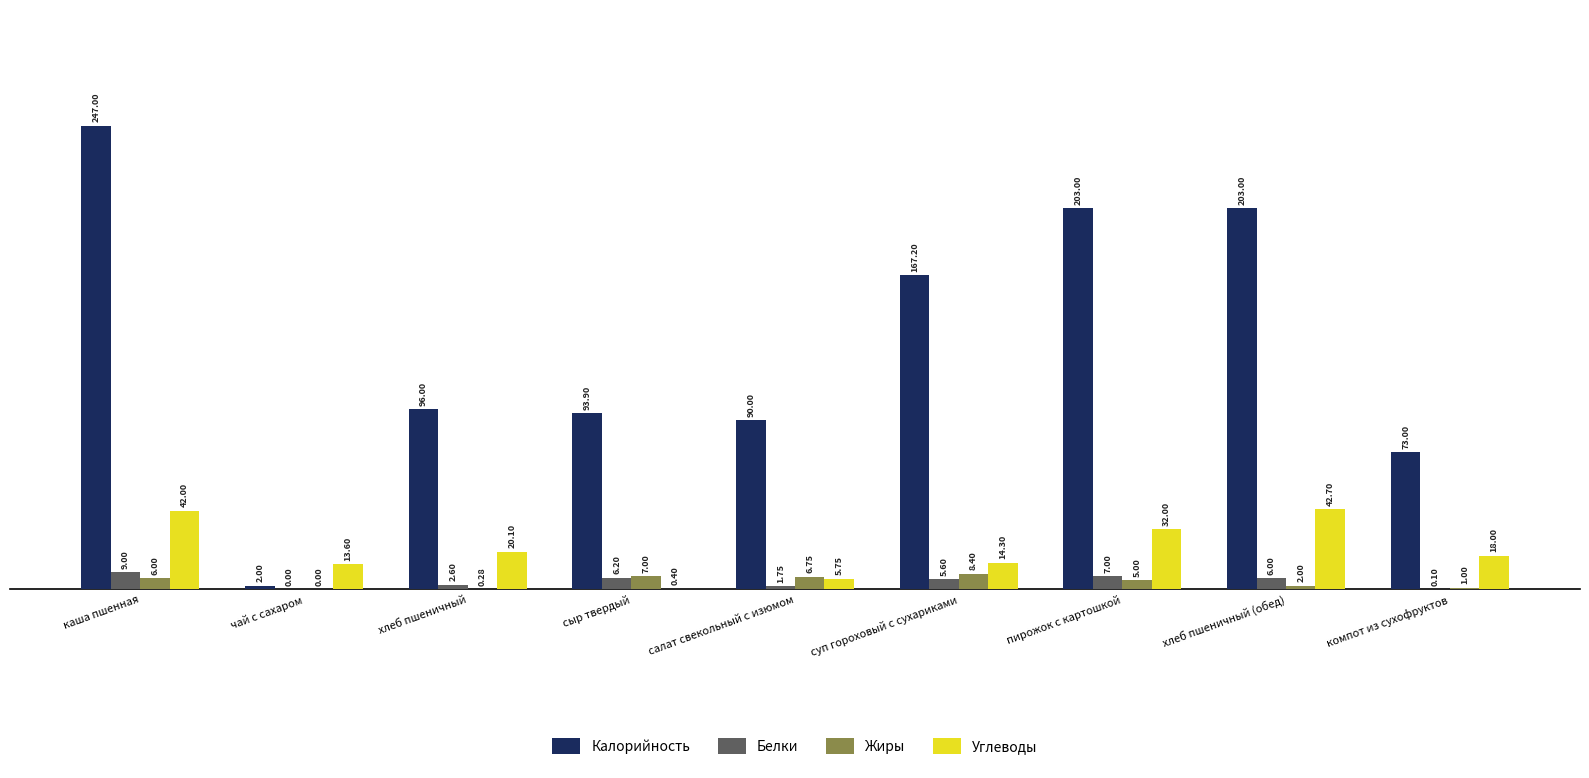

How many groups of bars are there?

9